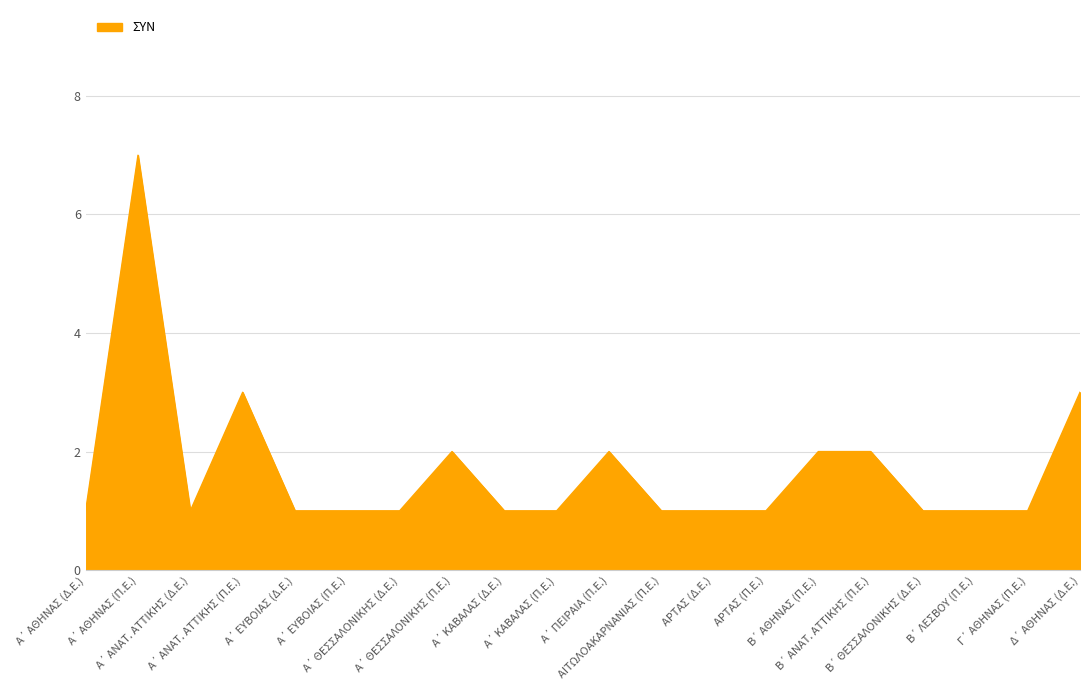

What is the difference between the maximum and minimum values?

6